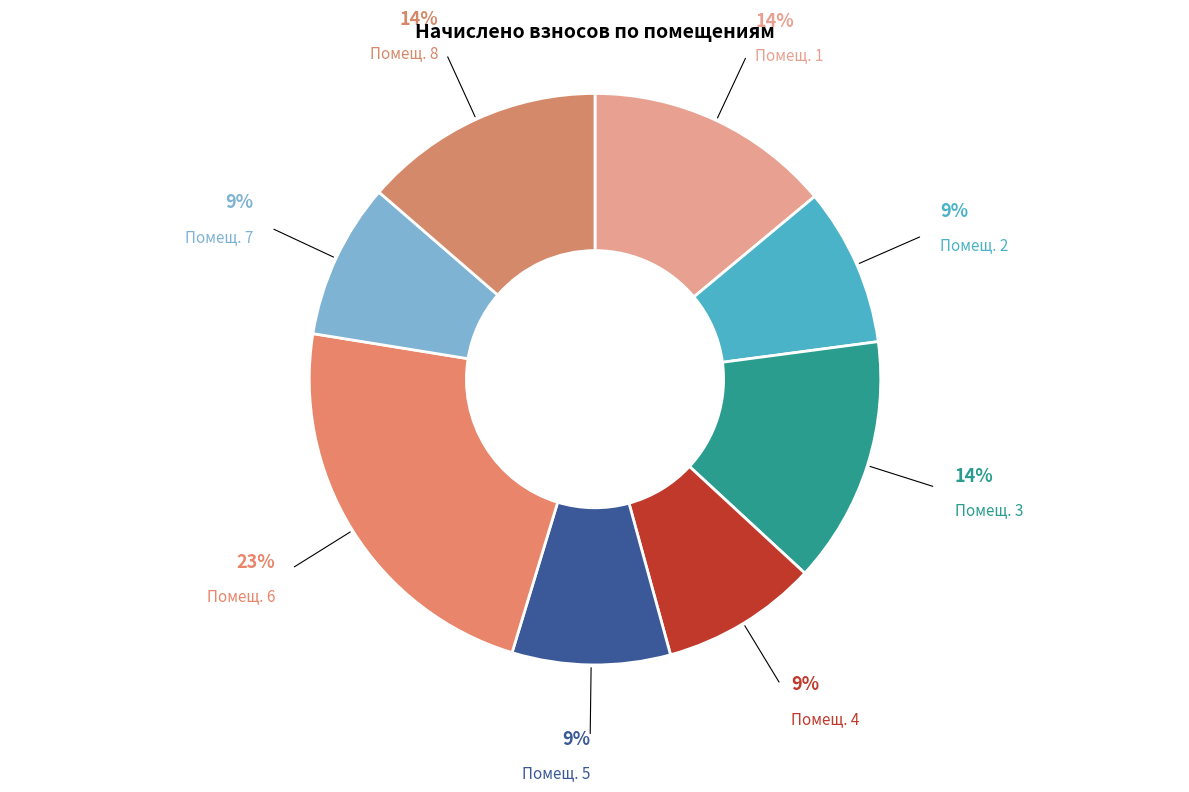

Is the sum of Помещ. 7 and Помещ. 4 greater than half?

No